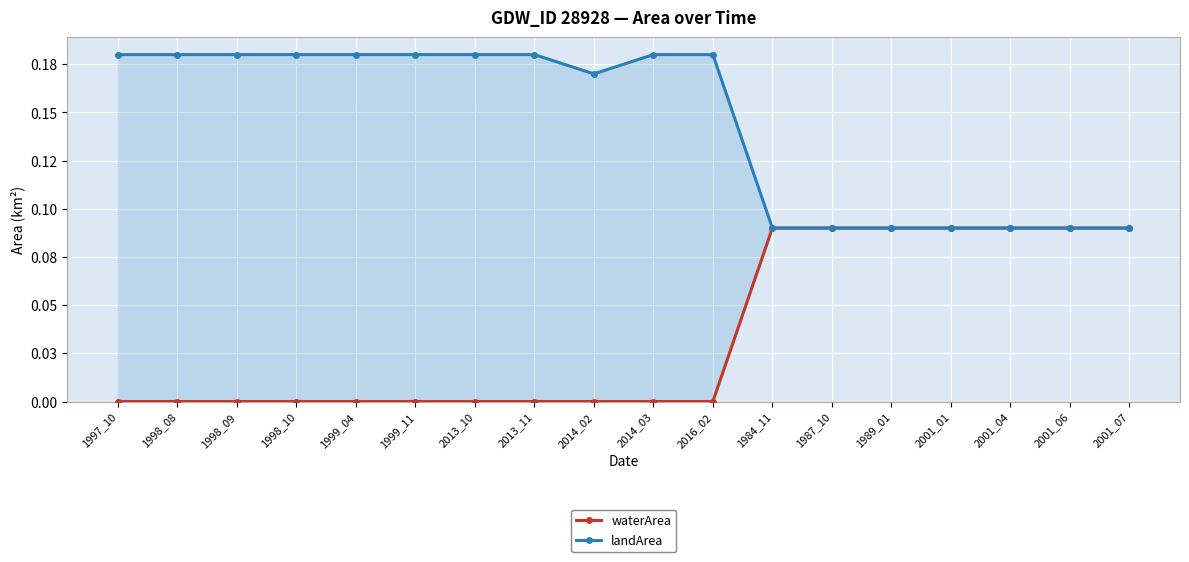

Reading left to right, extract all data points from this chart.

waterArea: 1997_10=0.0	1998_08=0.0	1998_09=0.0	1998_10=0.0	1999_04=0.0	1999_11=0.0	2013_10=0.0	2013_11=0.0	2014_02=0.0	2014_03=0.0	2016_02=0.0	1984_11=0.1	1987_10=0.1	1989_01=0.1	2001_01=0.1	2001_04=0.1	2001_06=0.1	2001_07=0.1
landArea: 1997_10=0.2	1998_08=0.2	1998_09=0.2	1998_10=0.2	1999_04=0.2	1999_11=0.2	2013_10=0.2	2013_11=0.2	2014_02=0.2	2014_03=0.2	2016_02=0.2	1984_11=0.1	1987_10=0.1	1989_01=0.1	2001_01=0.1	2001_04=0.1	2001_06=0.1	2001_07=0.1